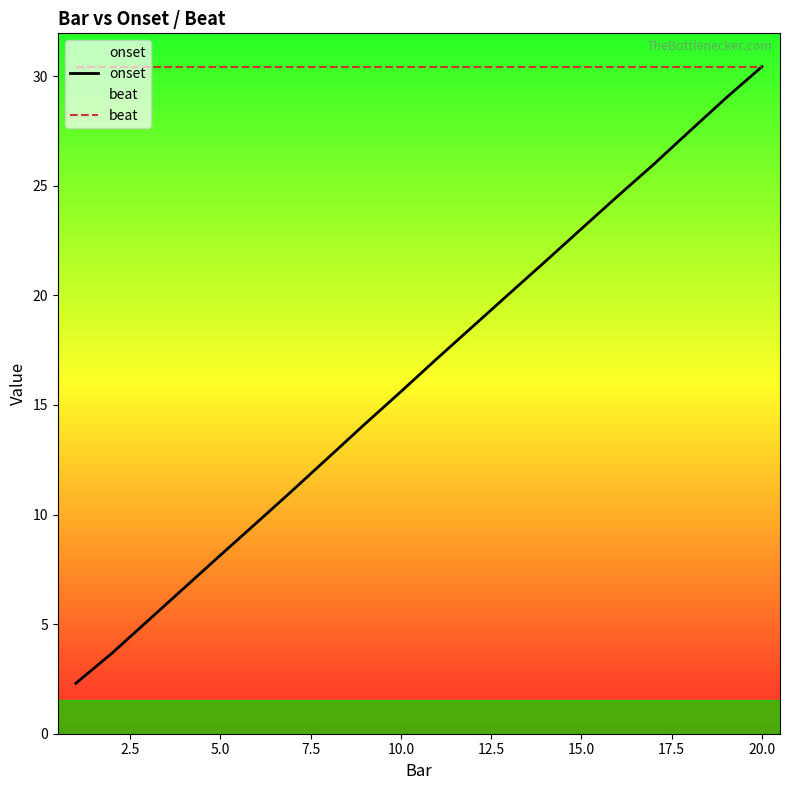

What are all the series names shown in the legend?

onset, beat